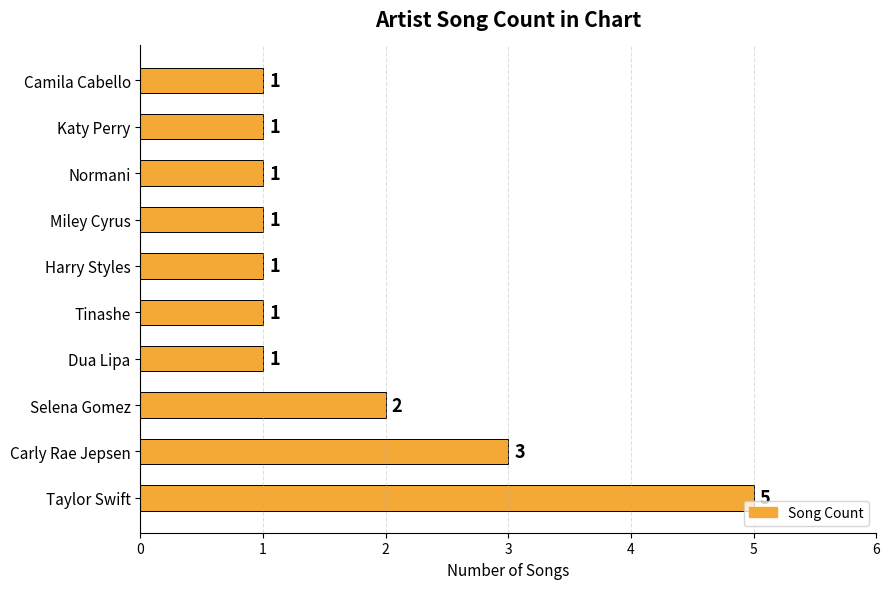

What is the maximum value shown in the chart?

5